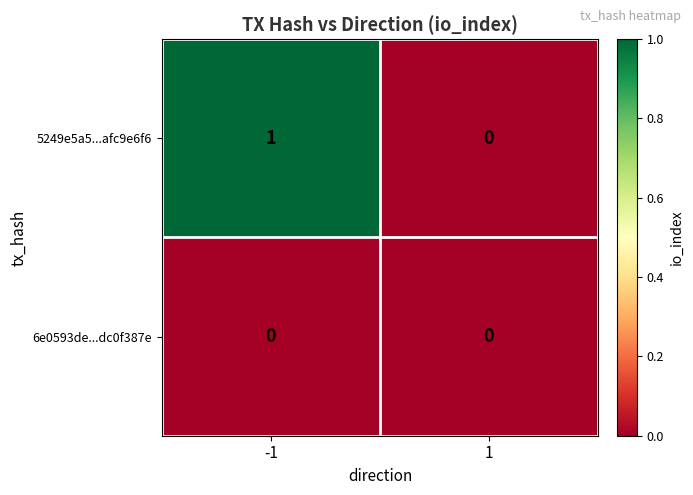

Which series has the largest total across all categories?

5249e5a5...afc9e6f6